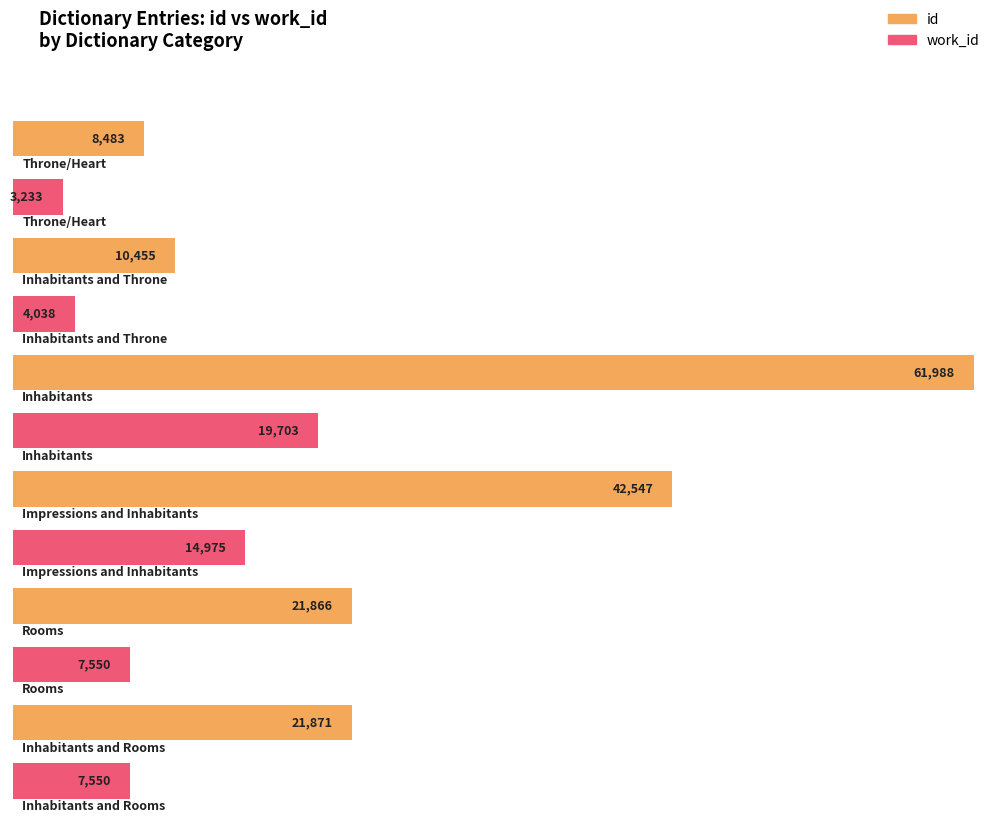

Are the bars grouped side by side (vs. stacked)?

Yes